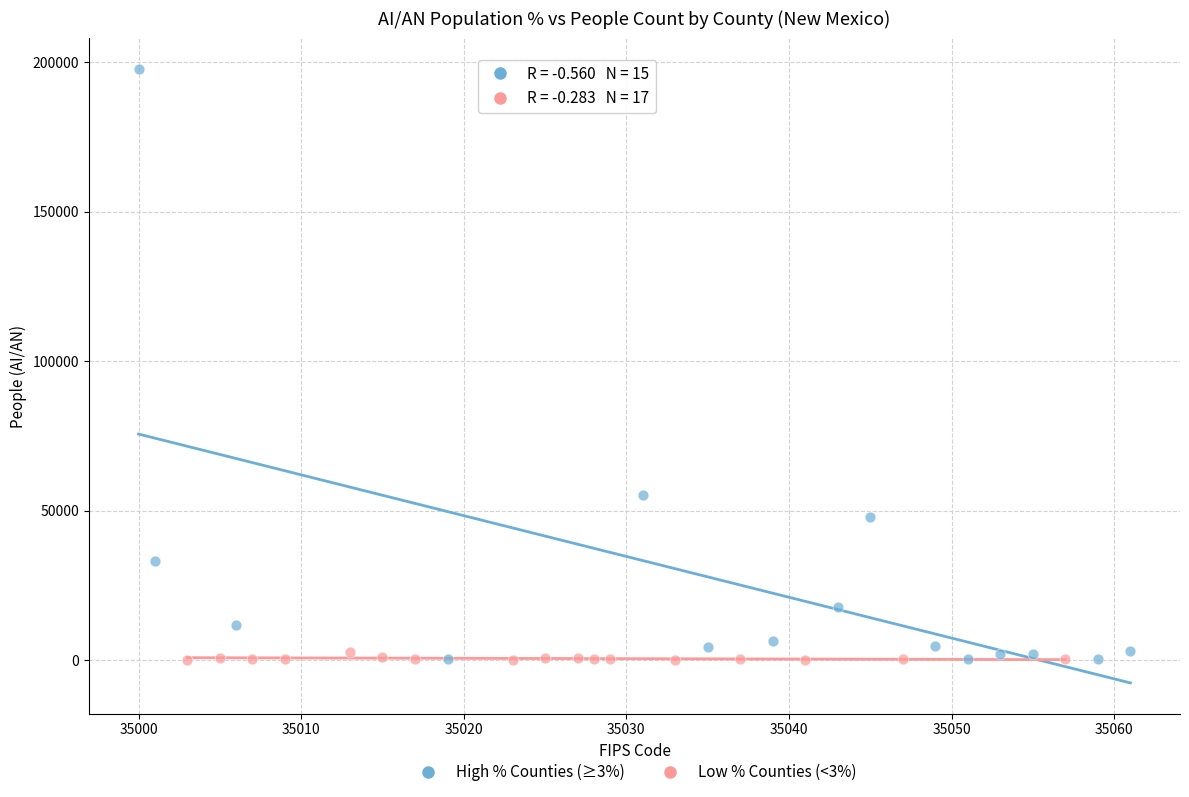

Which series contains the highest Y value?

High % Counties (≥3%)